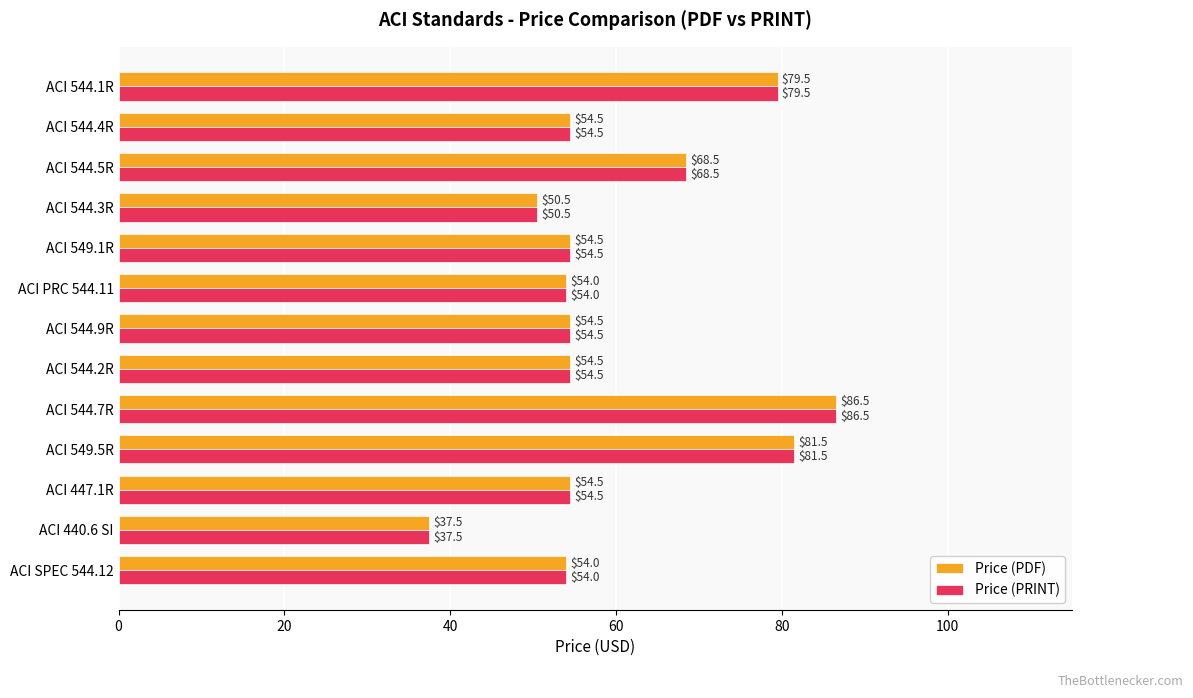

How many values in the Price (PRINT) series are below 54?

2